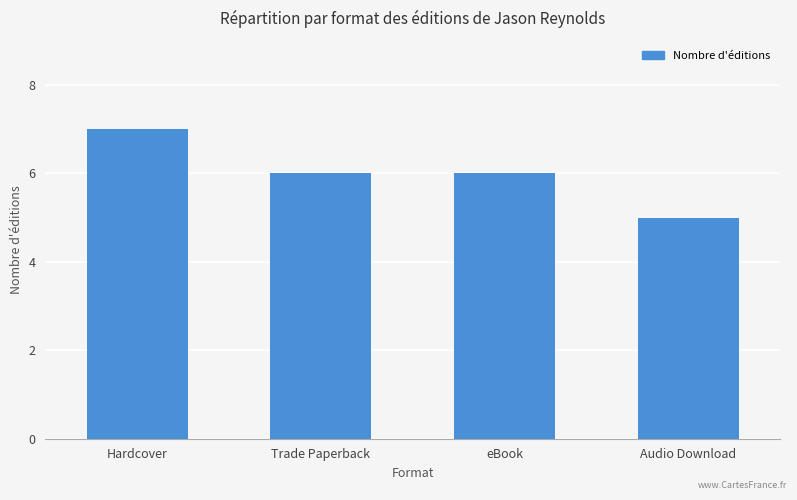

Where does the data first go above 6?

Hardcover